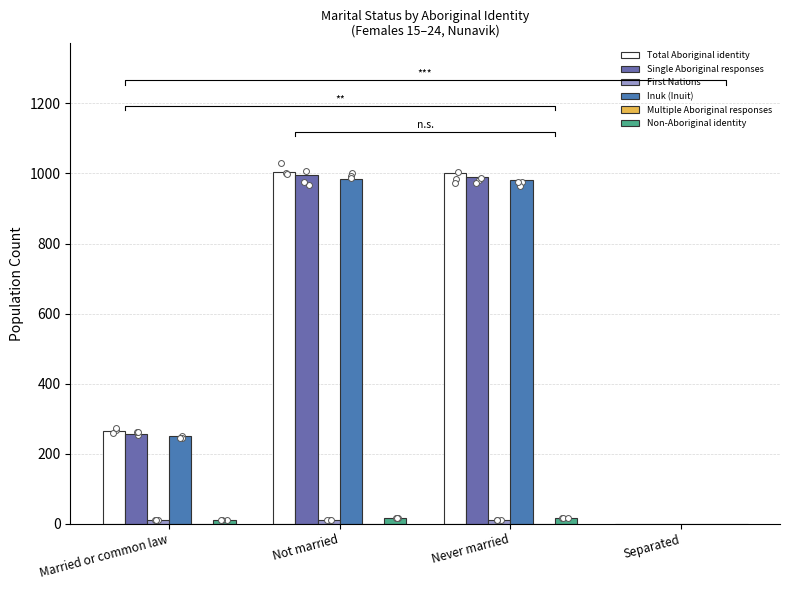

Which series reaches the maximum Y coordinate?

Total Aboriginal identity